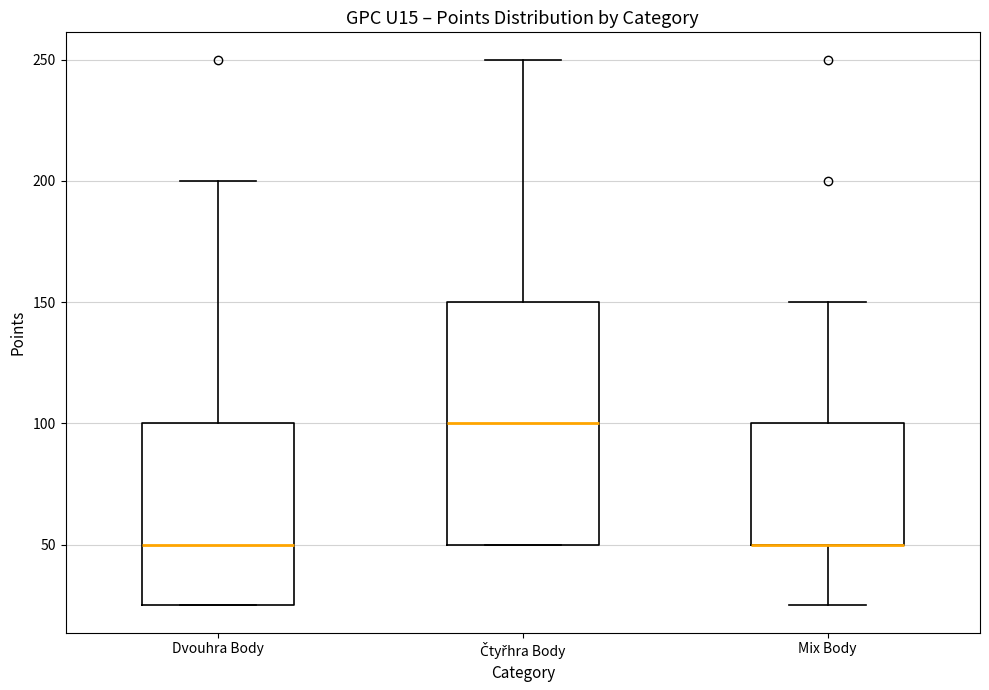

Reading left to right, transcribe this box plot: for each box, give where its median line is, the range the box spans, and where its two whiskers end, as read against the y-axis. The values are not printed on the chart, so give them approximately, as read against the axis.

Dvouhra Body: median 50, box 25 to 100, whiskers 25 to 200
Čtyřhra Body: median 100, box 50 to 150, whiskers 50 to 250
Mix Body: median 50 (drawn on the box's lower edge), box 50 to 100, whiskers 25 to 150